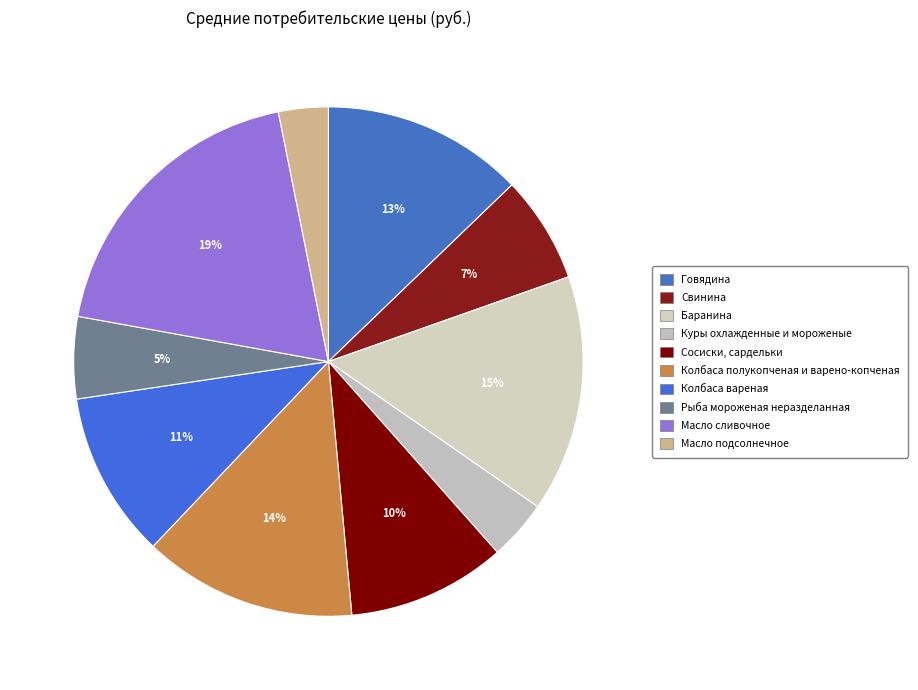

How many slices are in this pie chart?

10